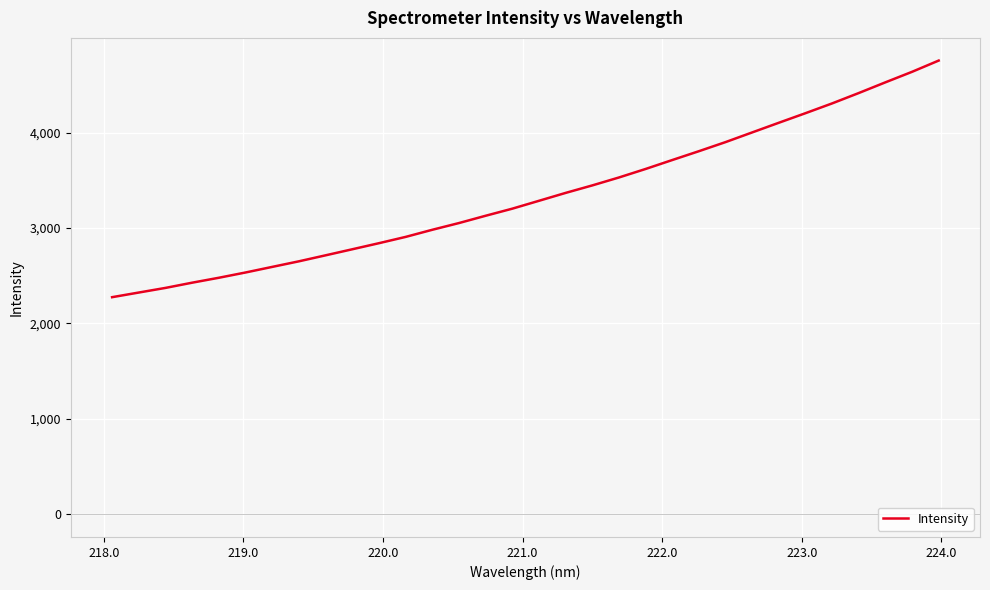

What is the maximum value shown in the chart?

4755.1